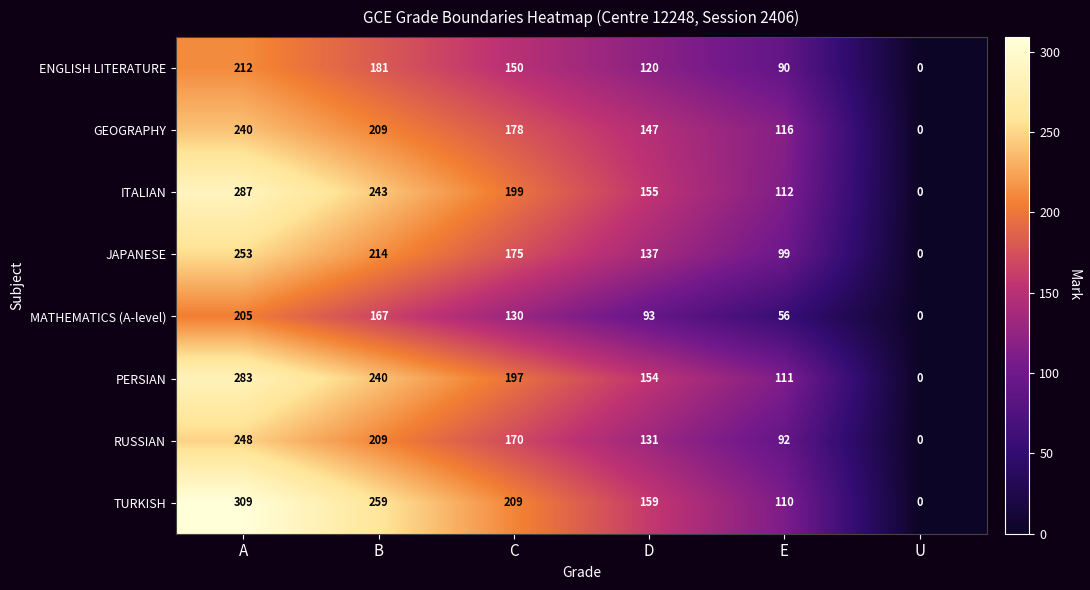

Count the number of data series in this chart.

8